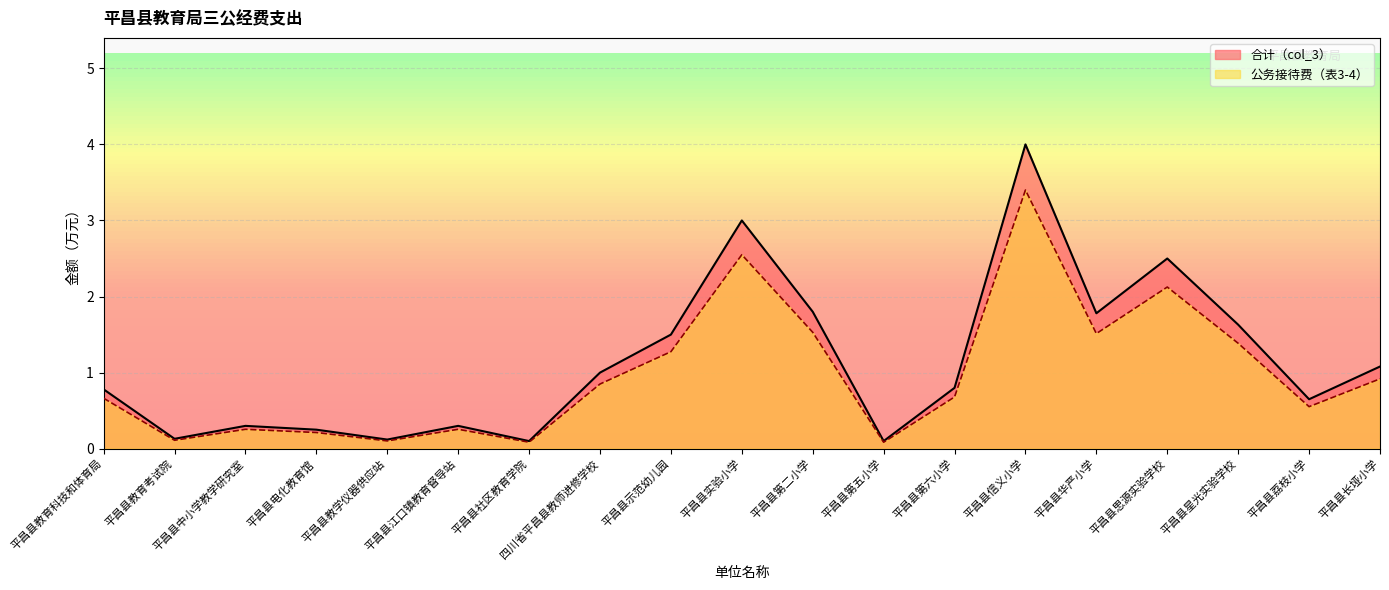

Which category has the highest value in the 公务接待费（表3-4） series?

平昌县信义小学